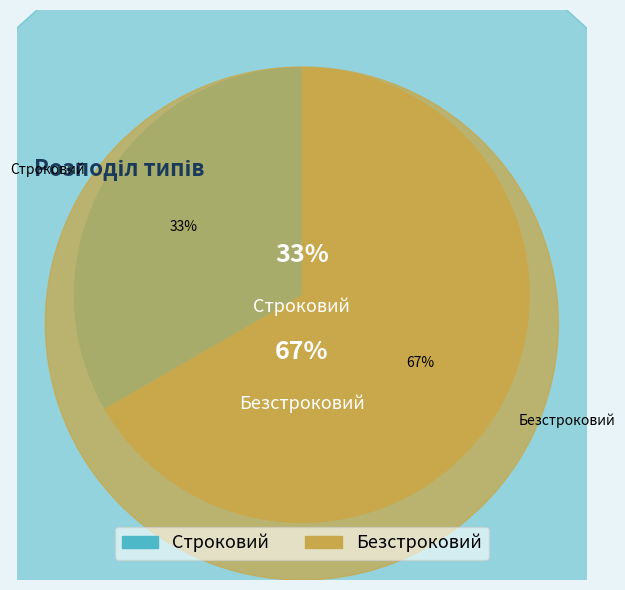

How many slices are in this pie chart?

2